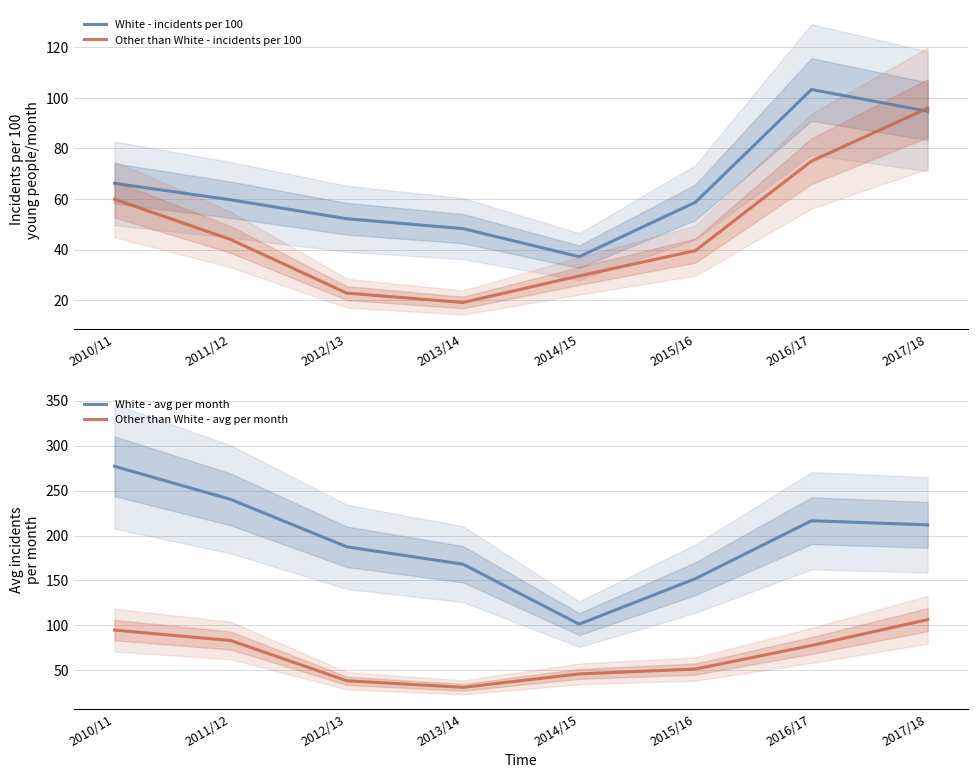

What is the difference between the second highest and second lowest values in the Other than White - avg per month series?

56.3